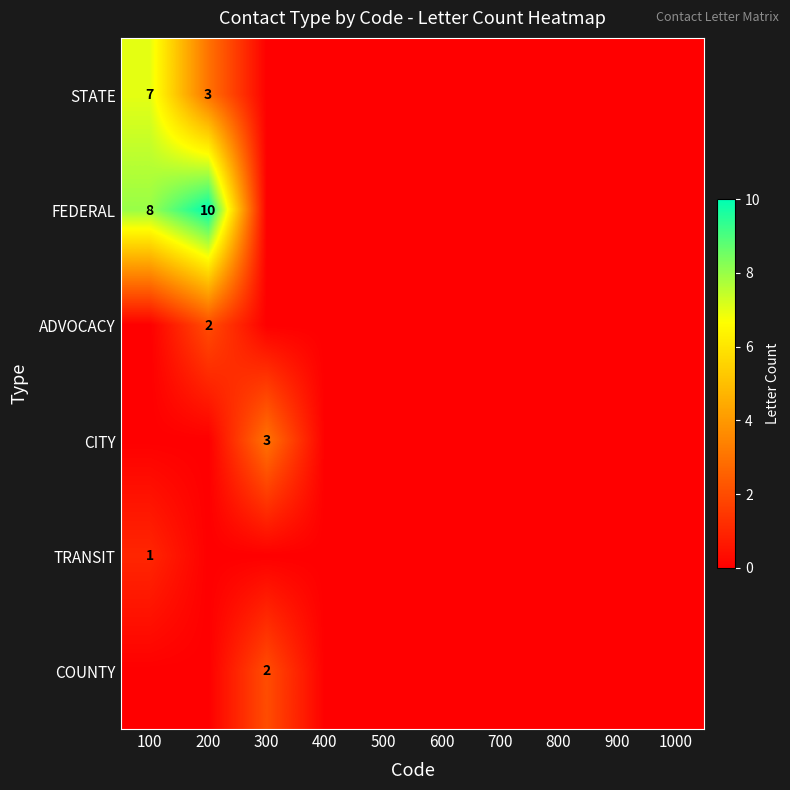

The STATE series shows 7 at 100. True or false?

True